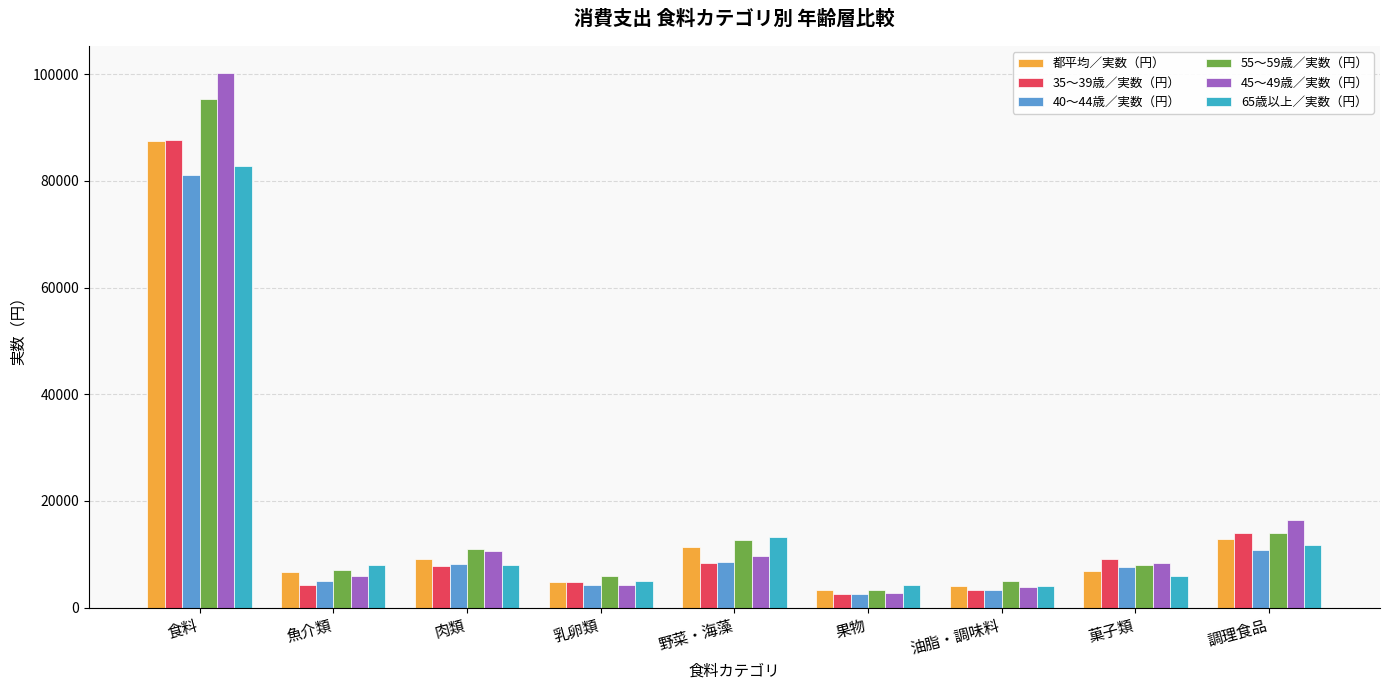

What is the sum of all 65歳以上／実数（円） values?

142951